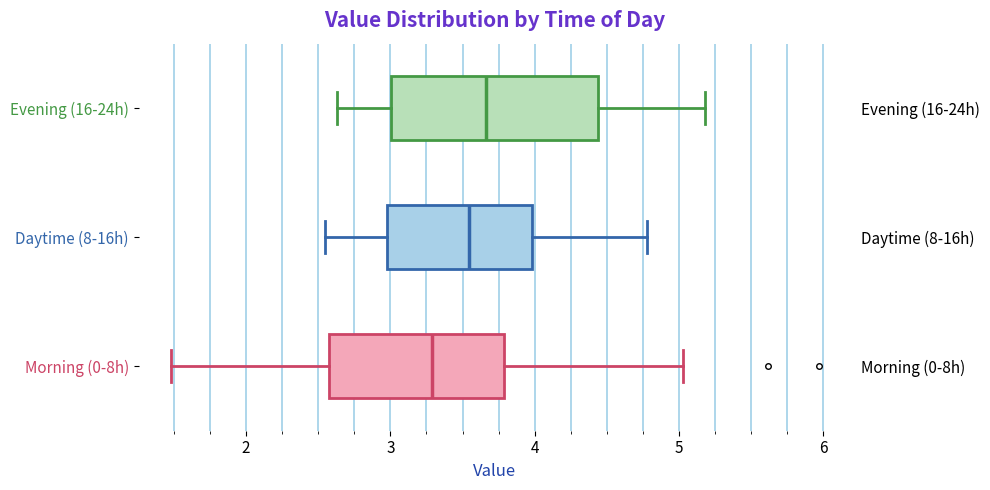

Which box's median line is the furthest to the right?

Evening (16-24h)